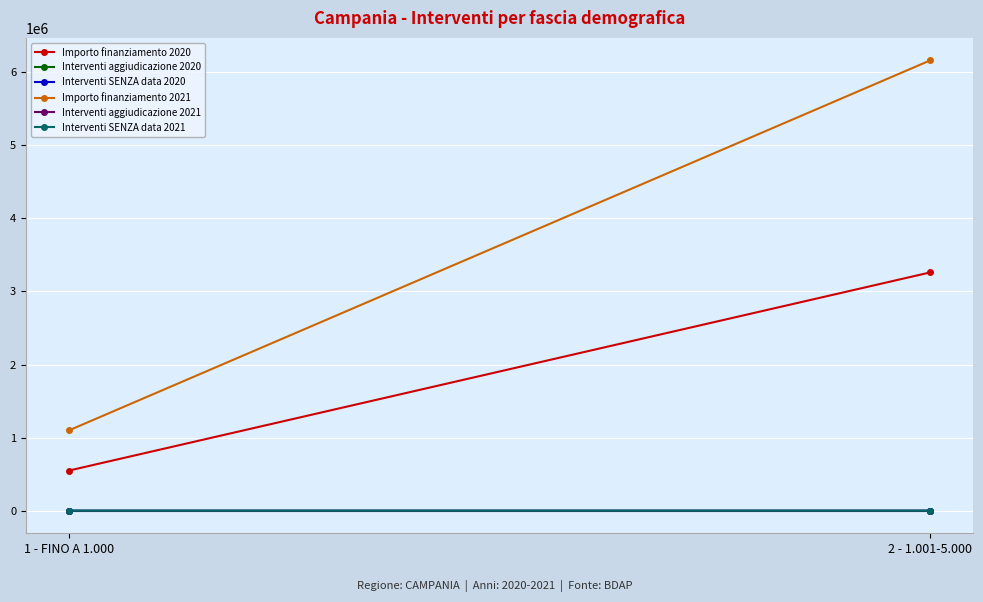

Which series has the largest range (max minus min)?

Importo finanziamento 2021